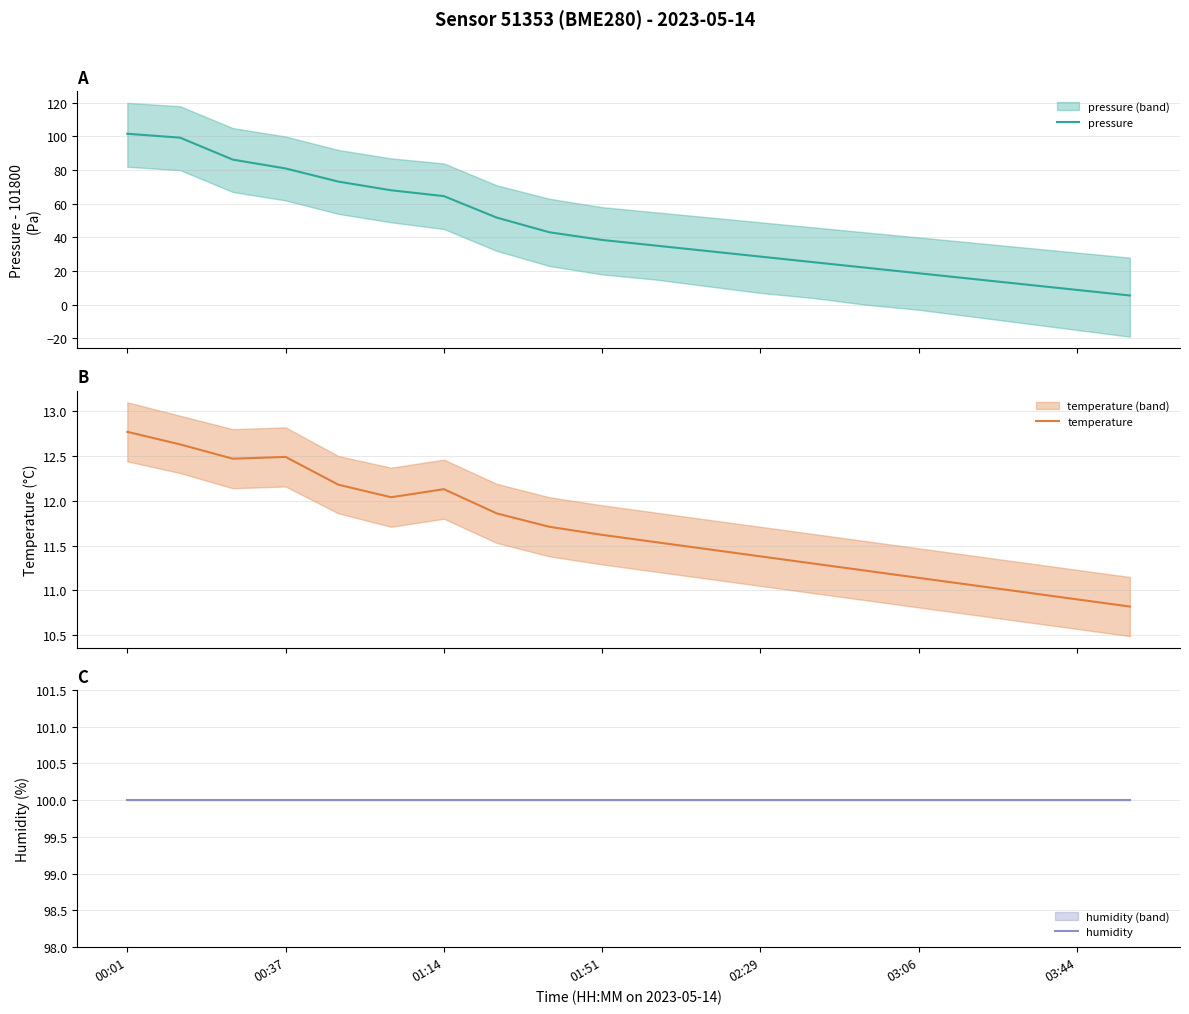

What is the lowest value of the pressure series?

5.5